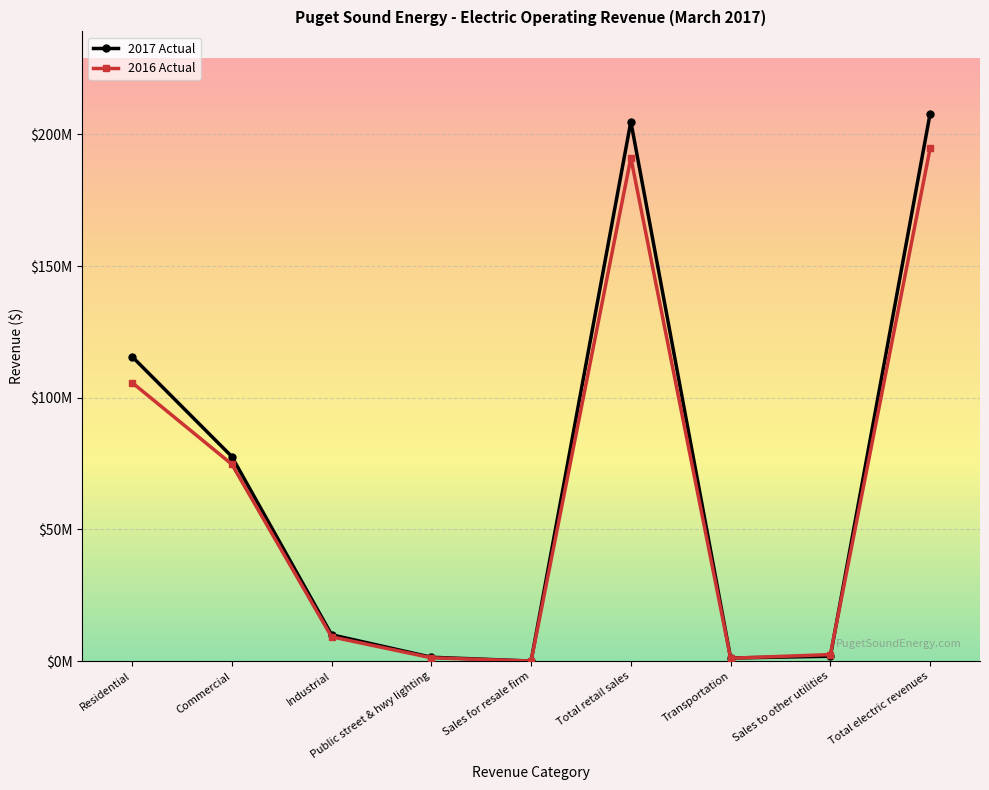

Does the chart have visible grid lines?

Yes